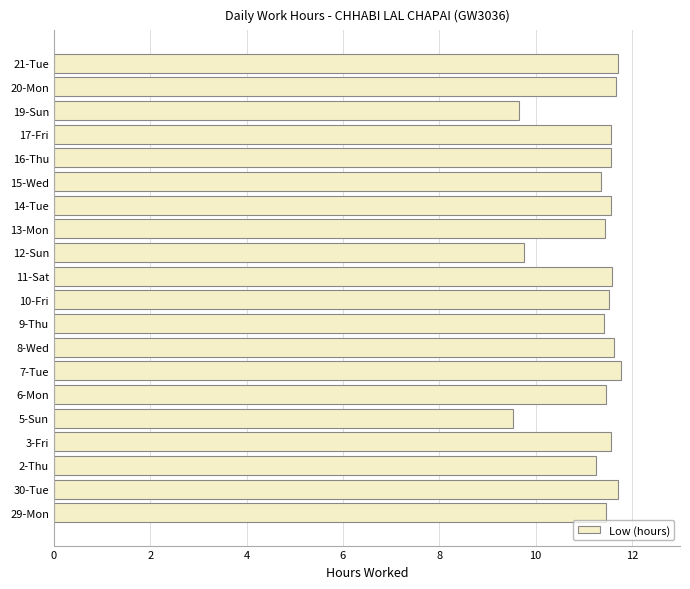

What is the ratio of the value at 20-Mon to the value at 5-Sun?

1.2